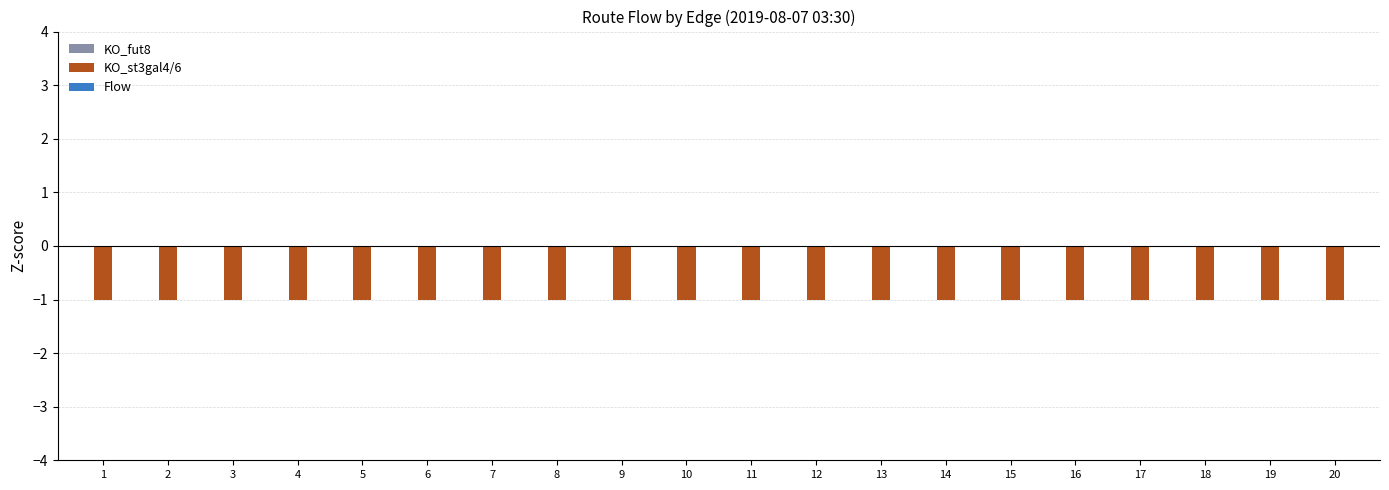

What is the sum of the KO_st3gal4/6 values at 7 and 9?

-2